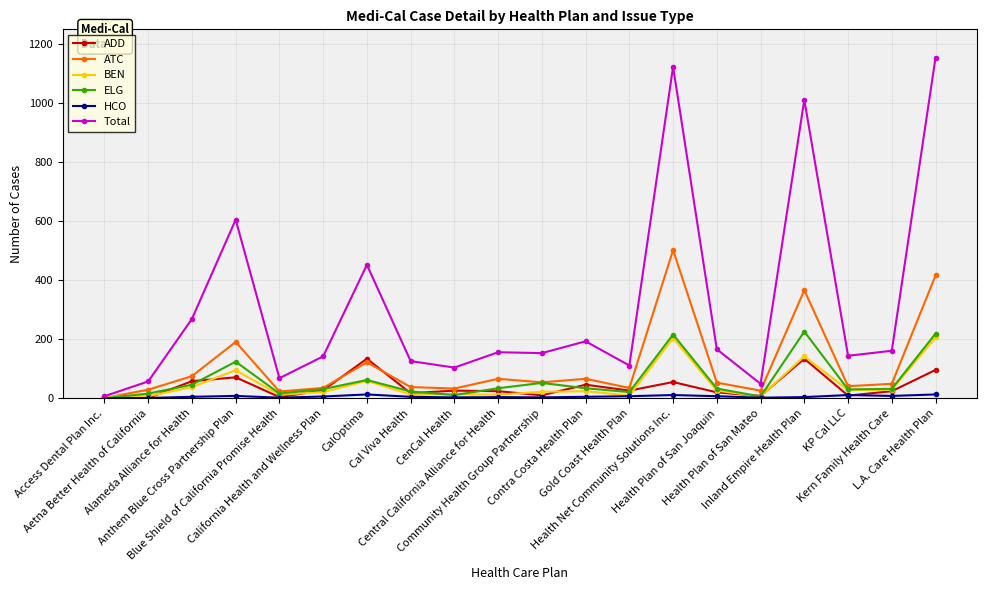

Which series has the widest spread of values?

Total